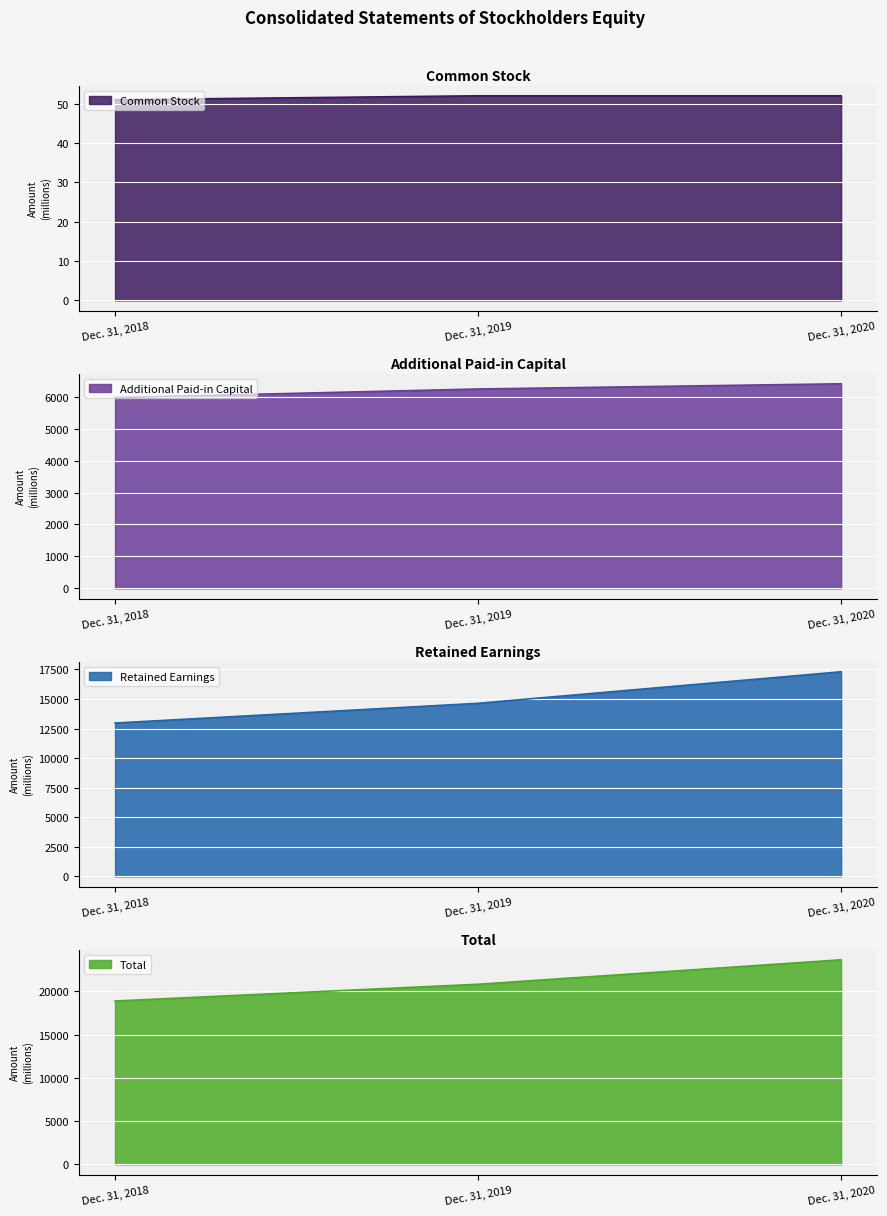

Reading left to right, what are all the values shown in this chart?

Common Stock: 51	52	52
Additional Paid-in Capital: 5973	6242	6405
Retained Earnings: 12962	14629	17294
Total: 18884	20821	23649